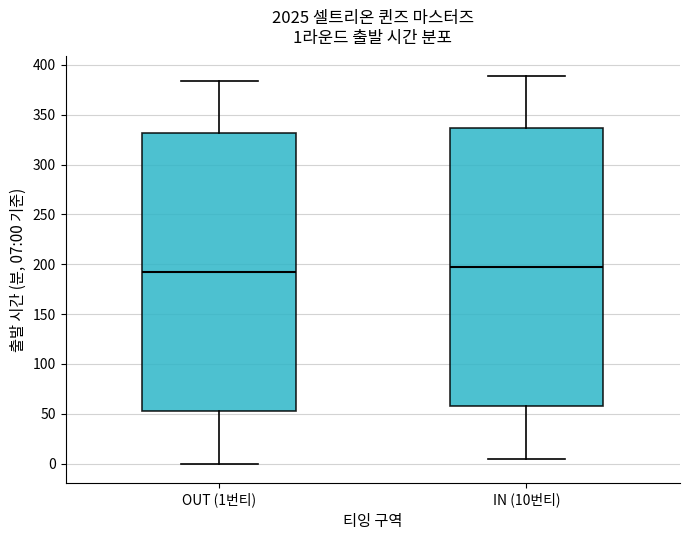

Which box's median line is the highest?

IN (10번티)